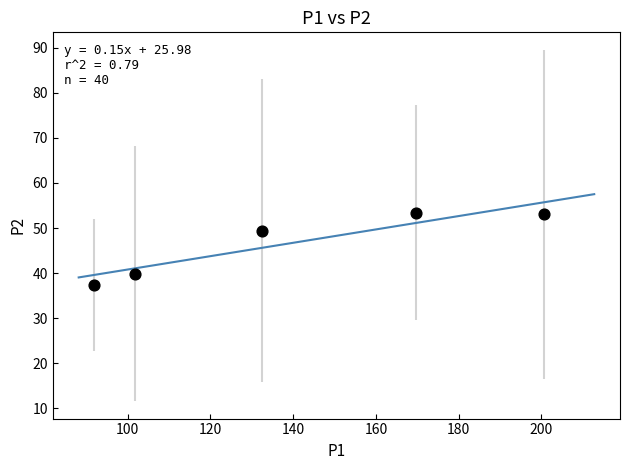

What is the range of X values (max minus min)?

108.9